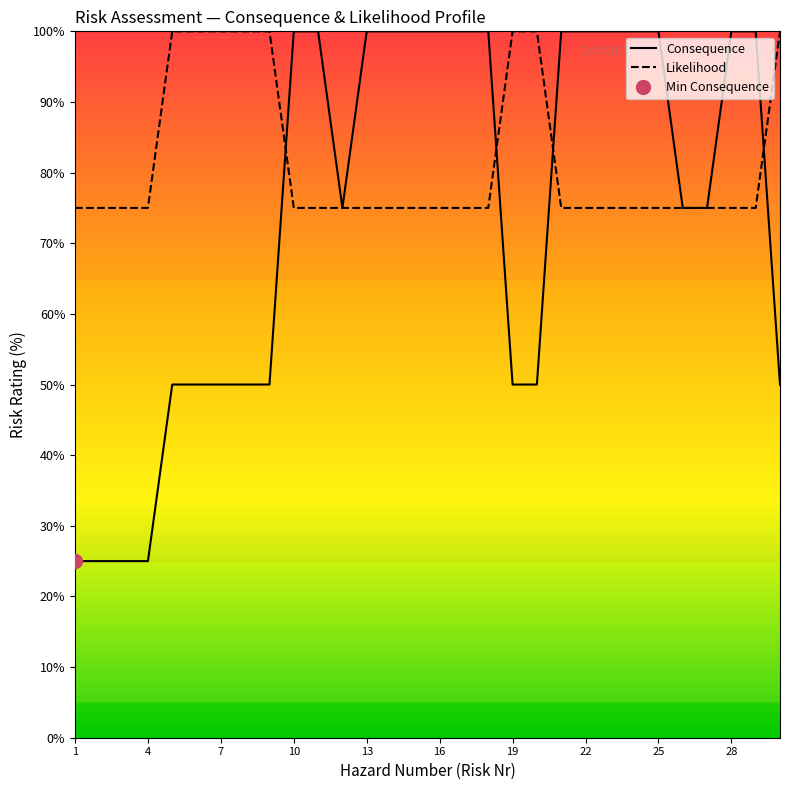

How many categories are shown in the chart?

30